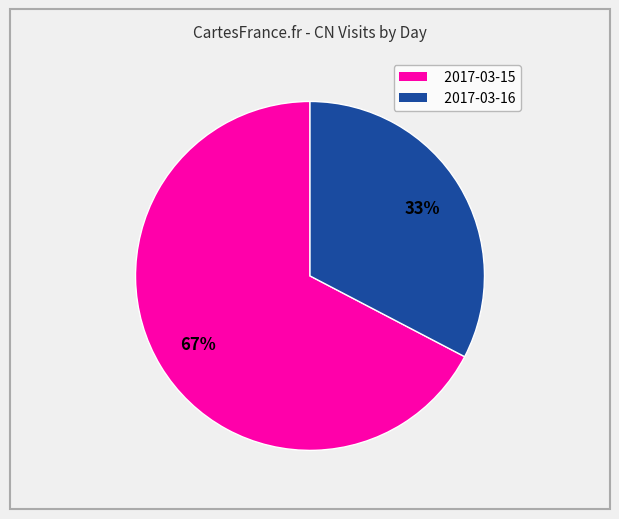

To the nearest percent, what is the average slice percentage?

50%